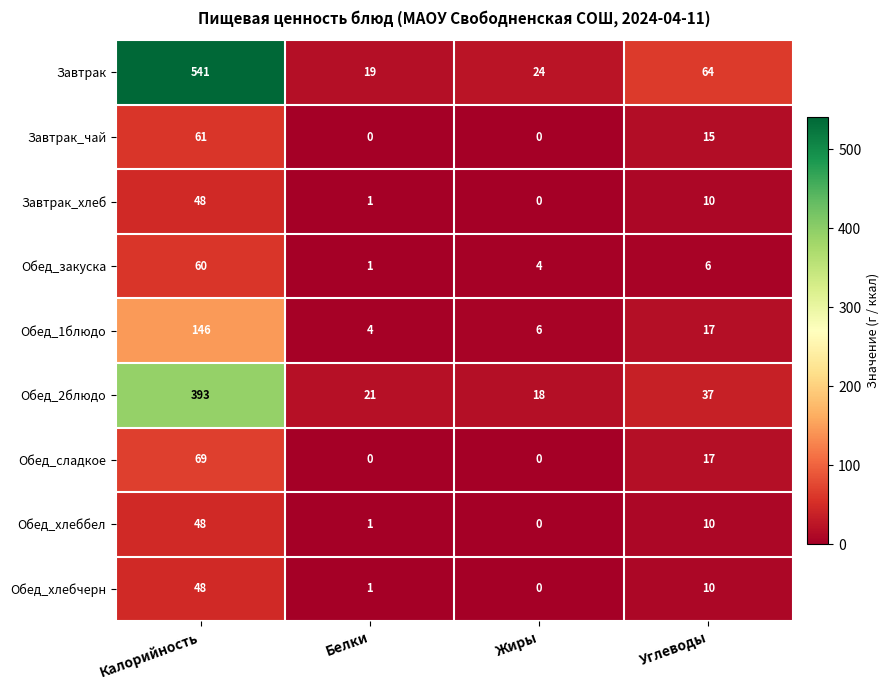

Rank the categories by Обед_2блюдо value from highest to lowest.

Калорийность, Углеводы, Белки, Жиры